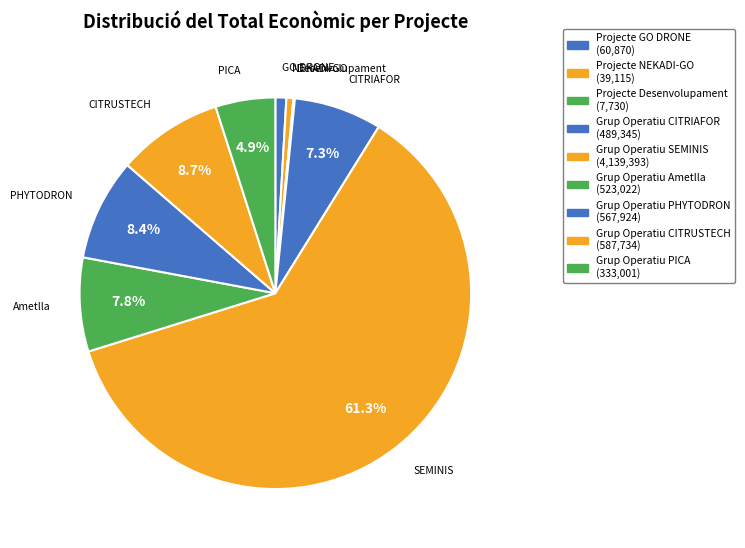

Combined, what portion of the pie is Grup Operatiu PHYTODRON and Grup Operatiu CITRIAFOR?

15.7%